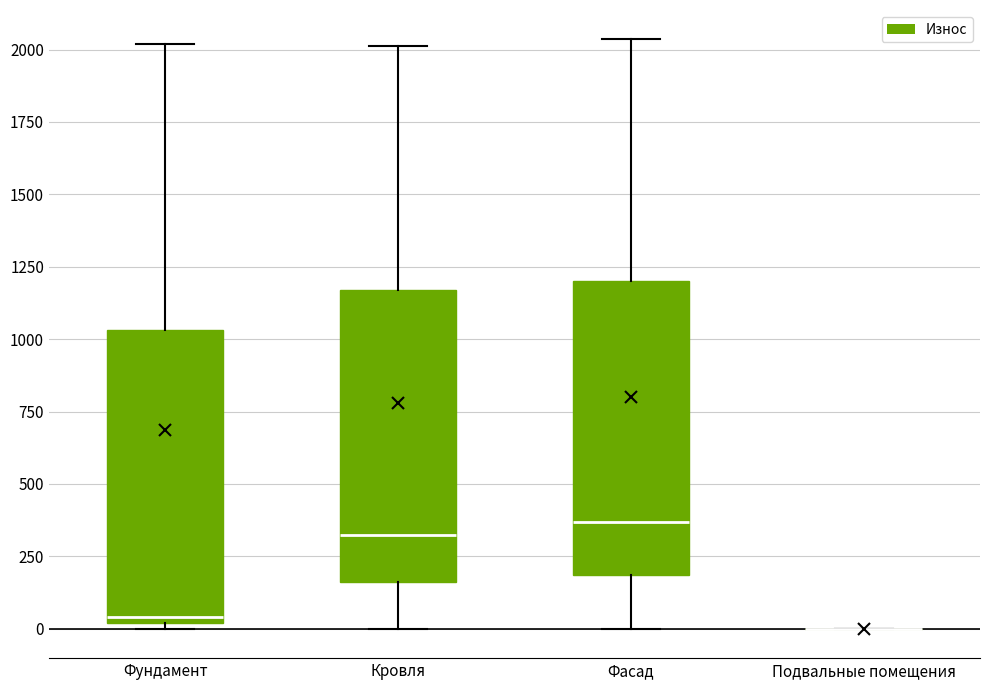

Reading left to right, transcribe this box plot: for each box, give where its median line is, the range the box spans, and where its two whiskers end, as read against the y-axis. The values are not printed on the chart, so give them approximately, as read against the axis.

Фундамент: median 50, box 0 to 1050, whiskers 0 (just below the box's lower edge) to 2000
Кровля: median 300, box 150 to 1150, whiskers 0 to 2000
Фасад: median 350, box 200 to 1200, whiskers 0 to 2050
Подвальные помещения: box collapsed to a line at 0, whiskers 0 to 0